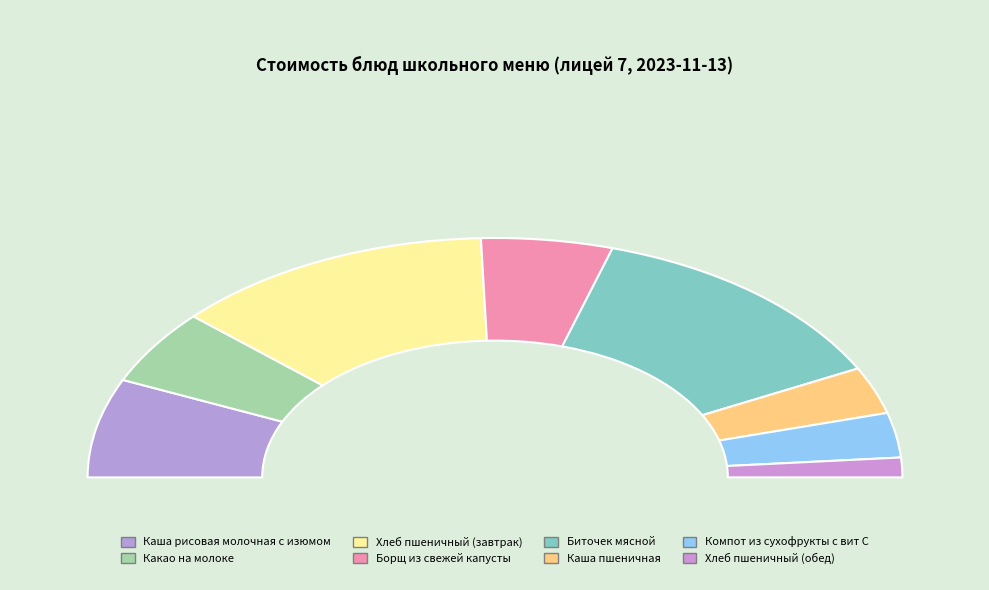

How many slices are in this pie chart?

8